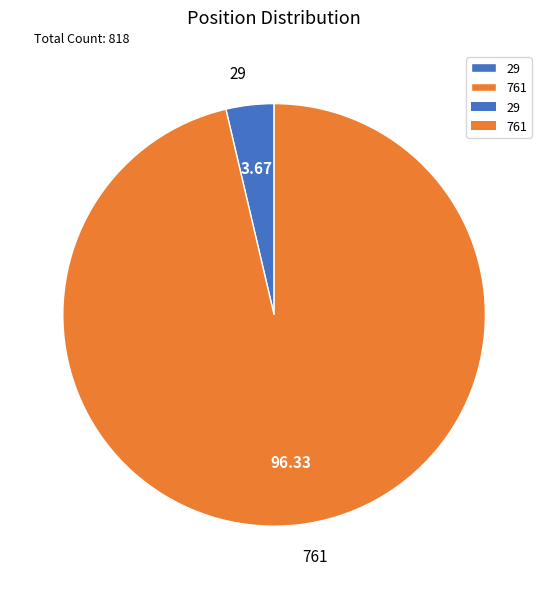

How many segments does this pie chart have?

2